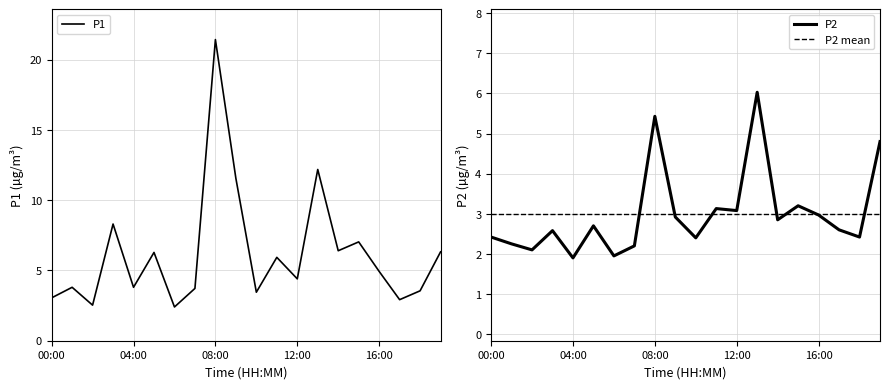

What position from the right is 16:00?

4